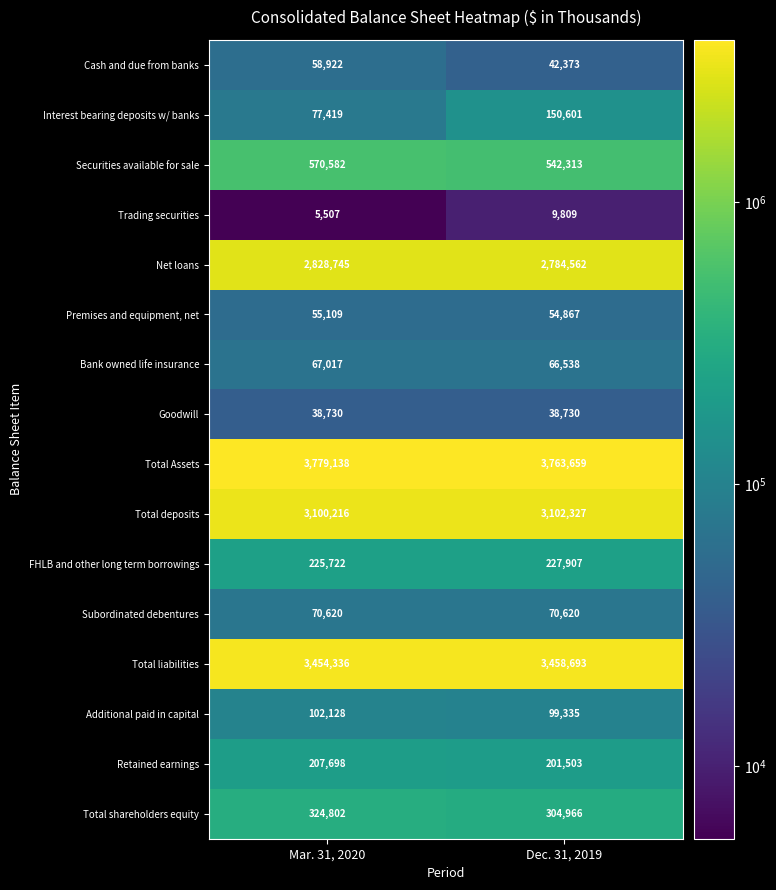

The Premises and equipment, net series shows 24536 at Dec. 31, 2019. True or false?

False